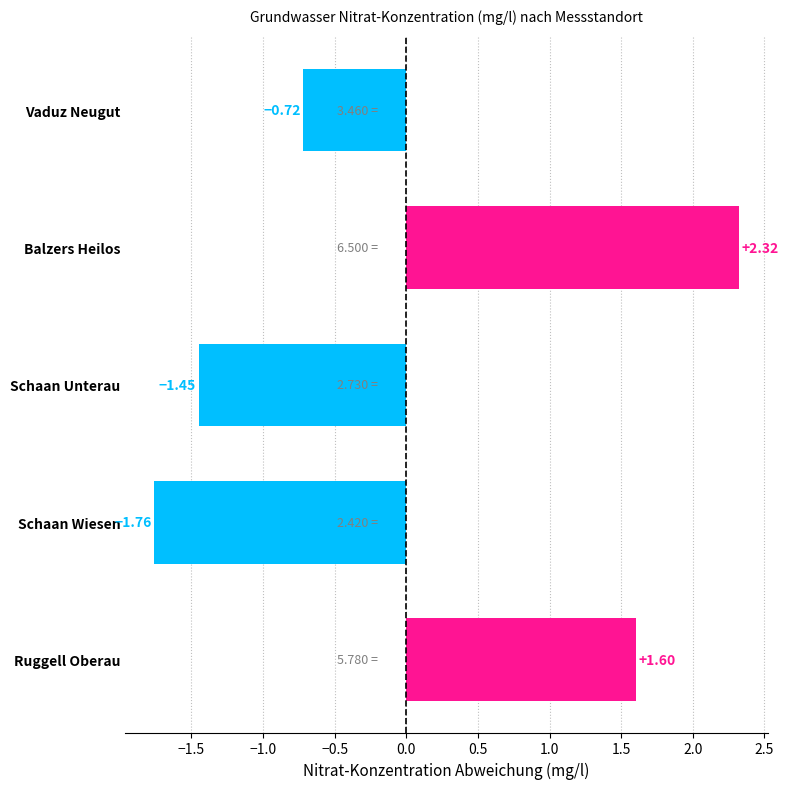

How many negative values are there?

3